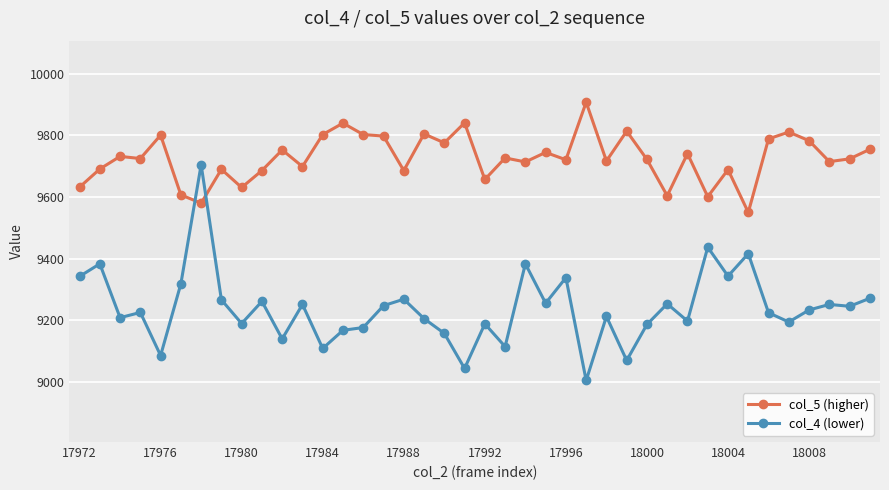

What is the value of the col_5 (higher) point at the 29th from the left?

9722